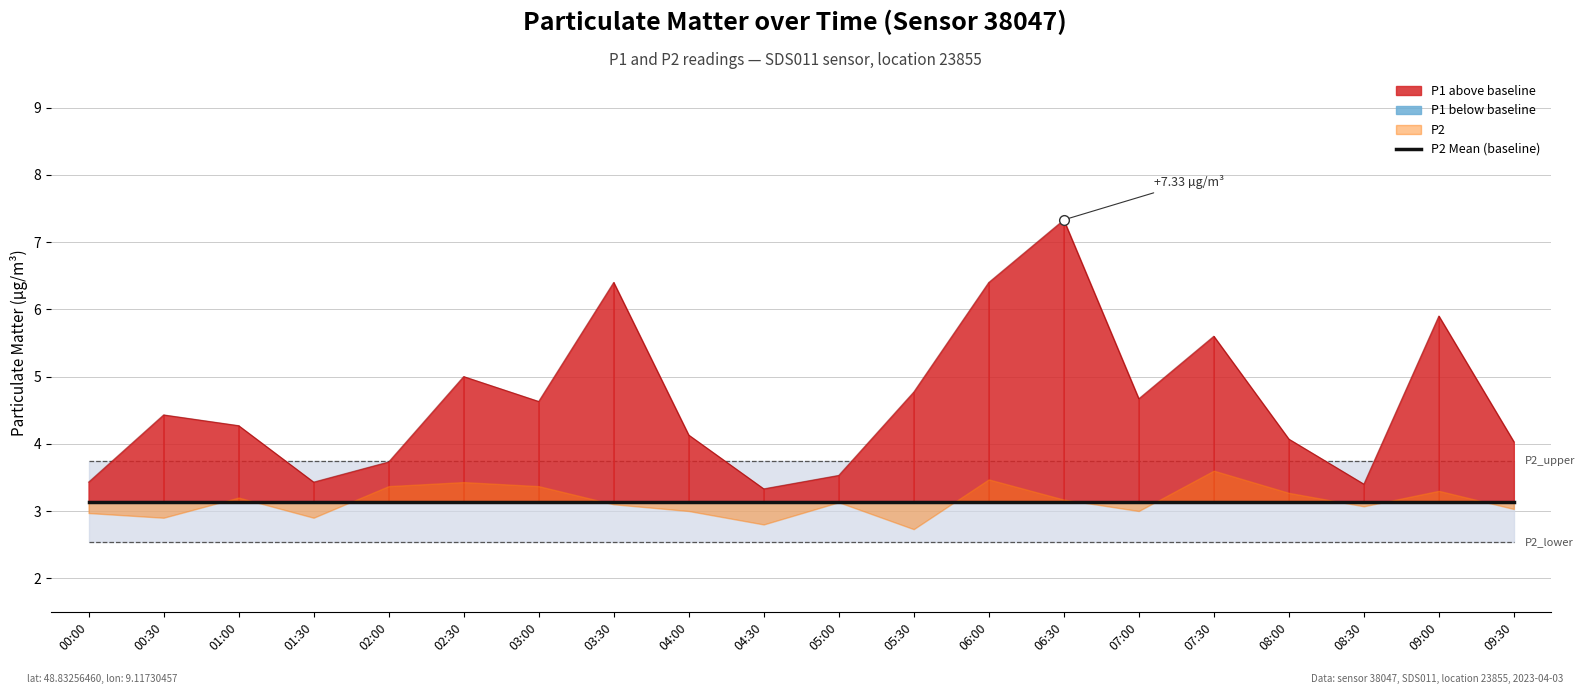

Which has a higher value, 00:00 or 04:30?

00:00